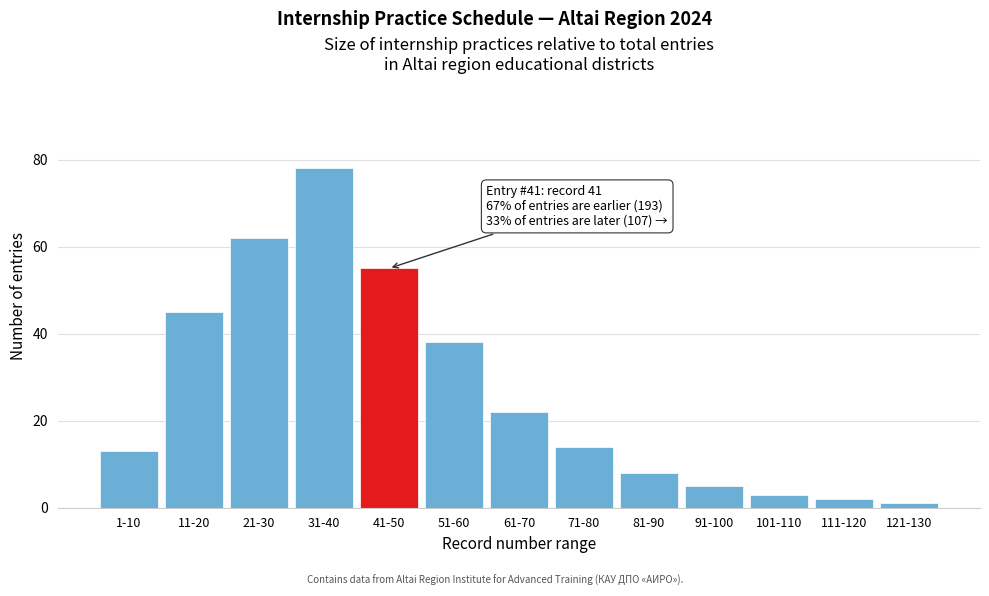

Reading left to right, what are all the values shown in this chart?

1-10=13	11-20=45	21-30=62	31-40=78	41-50=55	51-60=38	61-70=22	71-80=14	81-90=8	91-100=5	101-110=3	111-120=2	121-130=1